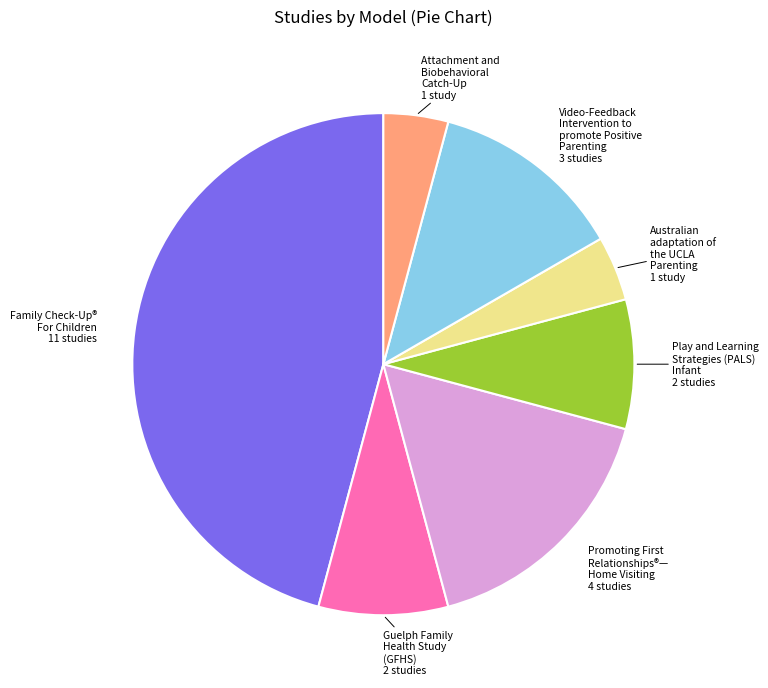

Does any single category account for the majority?

No